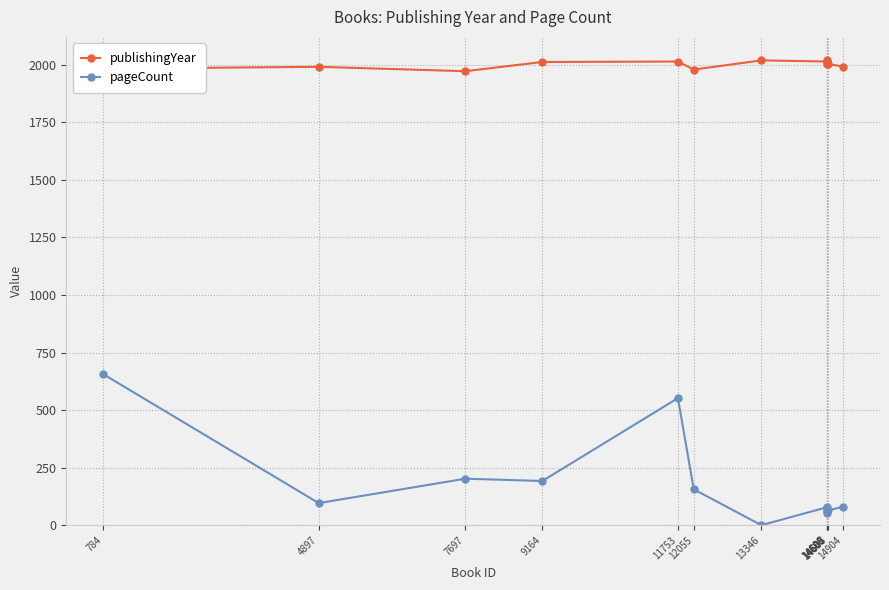

True or false: pageCount and publishingYear cross at least once.

False